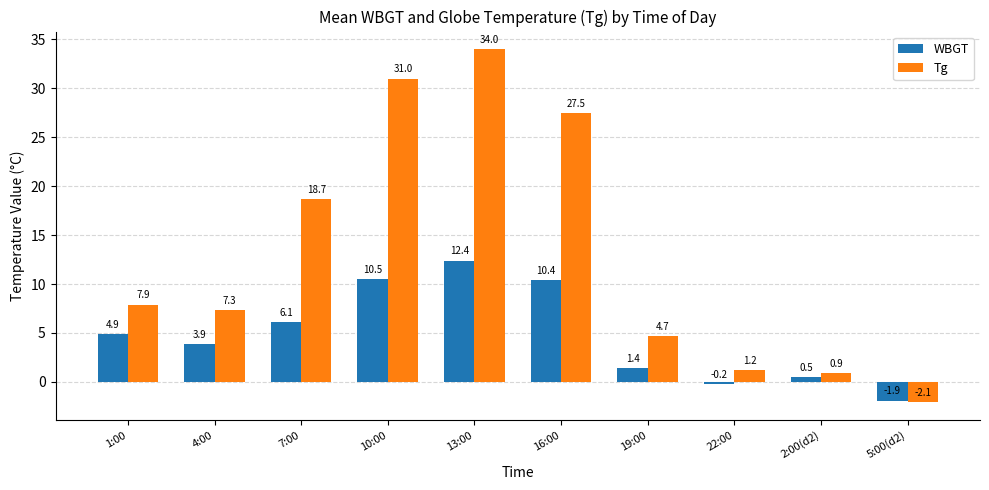

Read the WBGT value at 10:00.

10.5